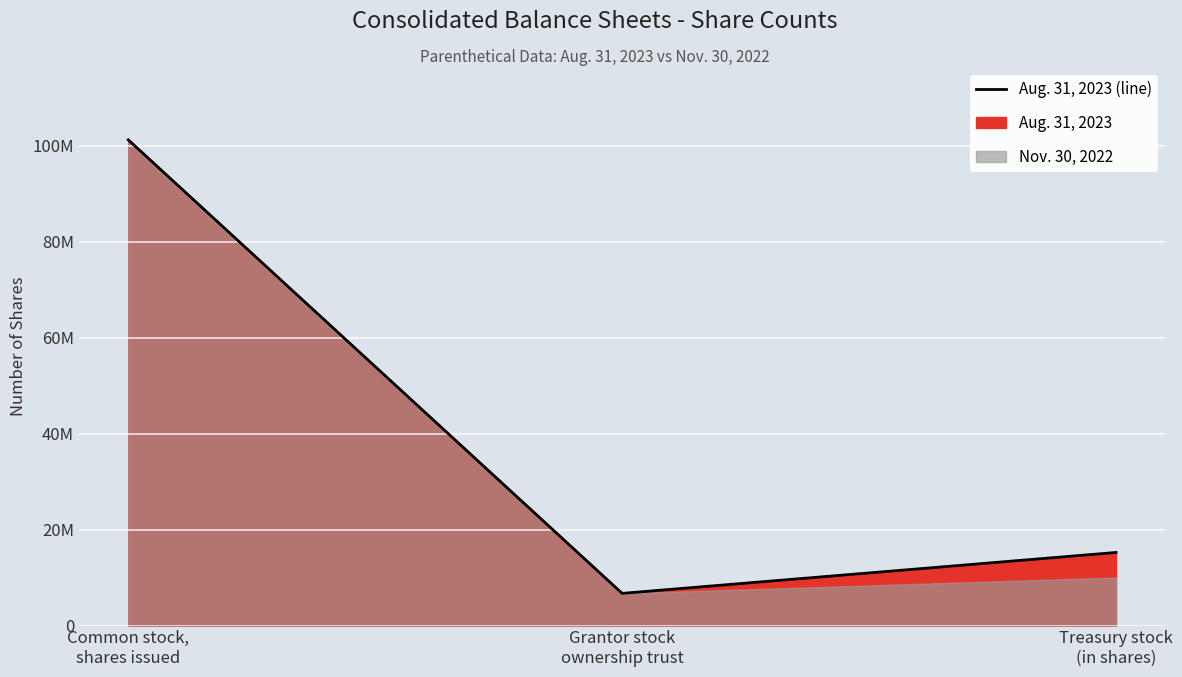

Which category has the highest value across all series?

Common stock,
shares issued